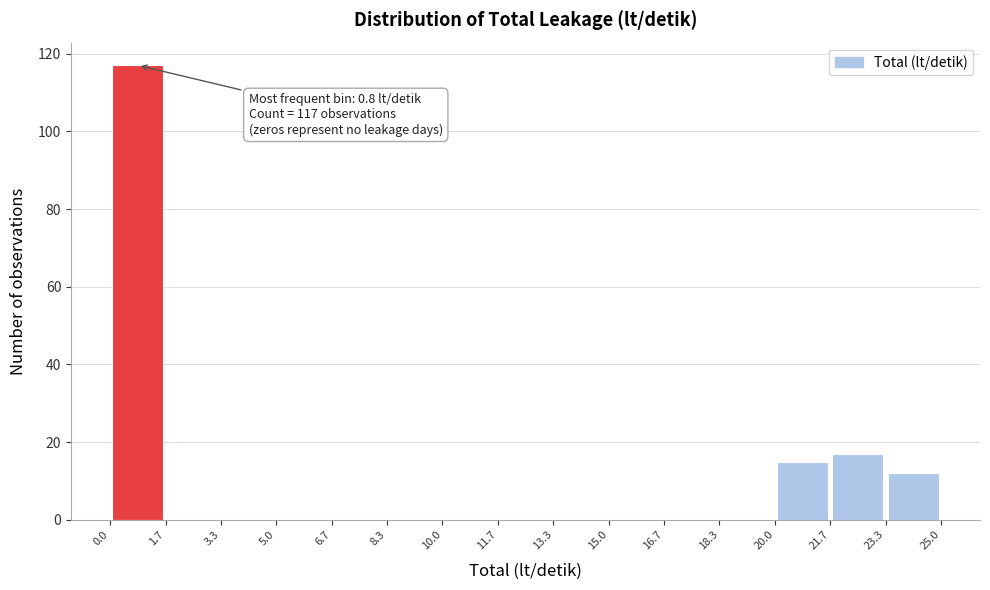

Which range on the x-axis has the tallest bar?

0.0 to 1.7